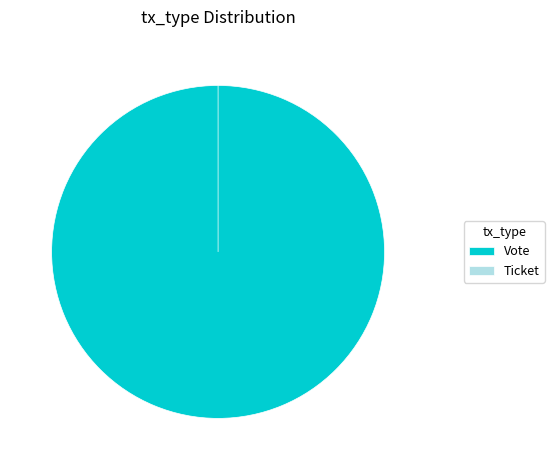

Combined, what portion of the pie is Ticket and Vote?

100.0%